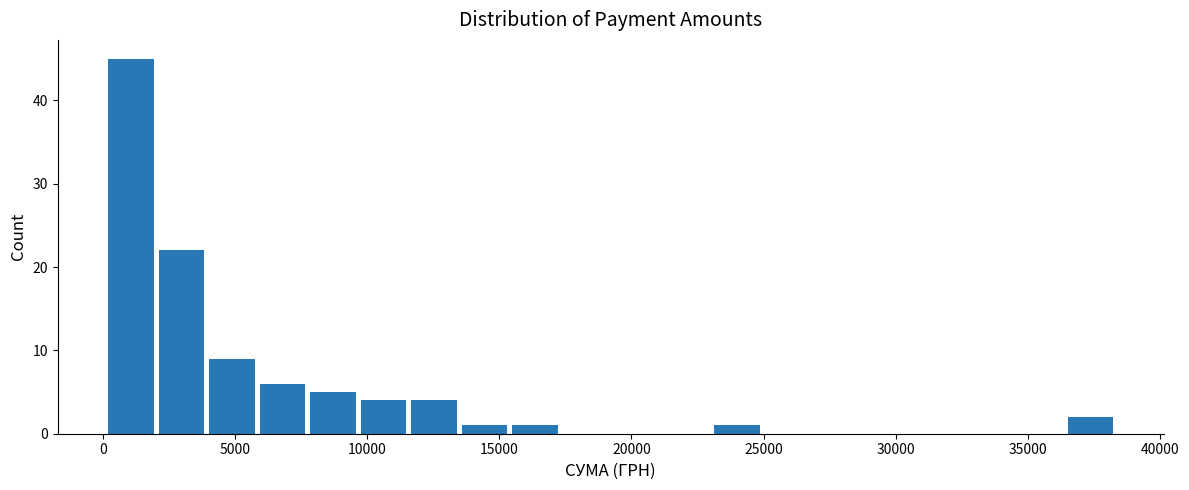

Around what value on the x-axis is the tallest bar? Give the approximate position of its centre, as read against the axis.

1000